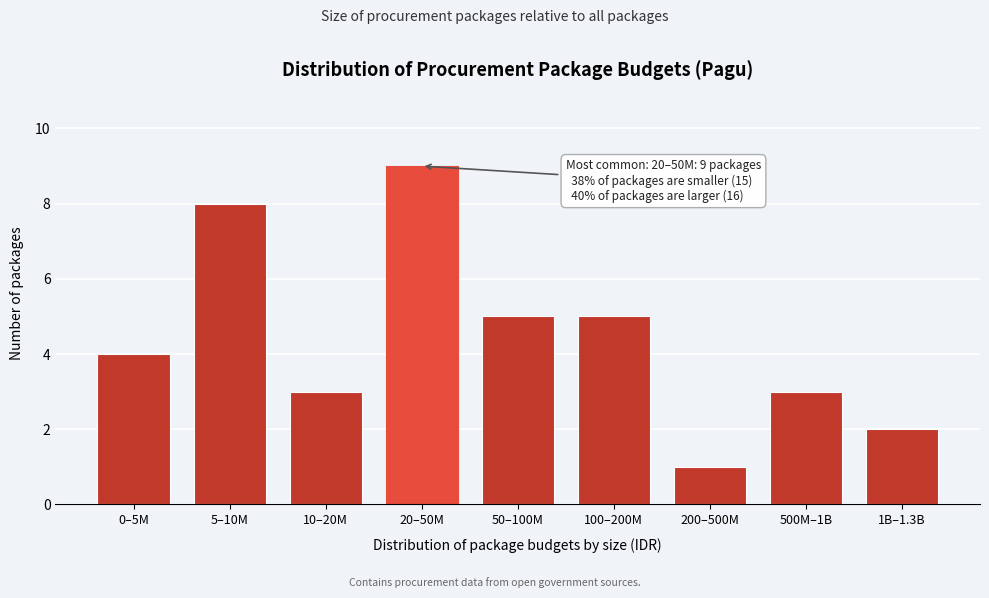

Reading left to right, what are all the values shown in this chart?

0–5M=4	5–10M=8	10–20M=3	20–50M=9	50–100M=5	100–200M=5	200–500M=1	500M–1B=3	1B–1.3B=2